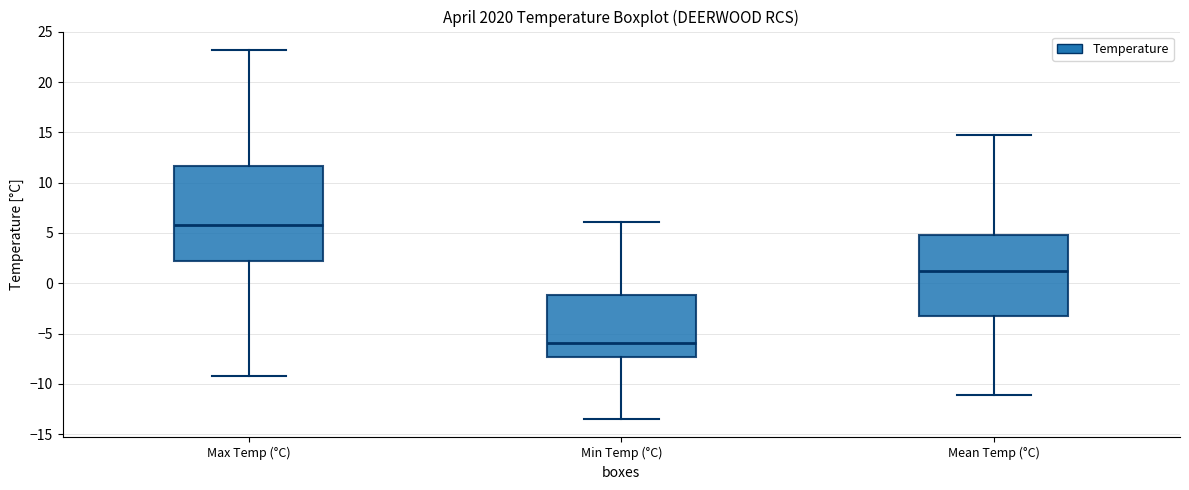

Where does the lower whisker of the box for Max Temp (°C) end on the y-axis? The values are not printed on the chart, so give them approximately, as read against the axis.

-9.0